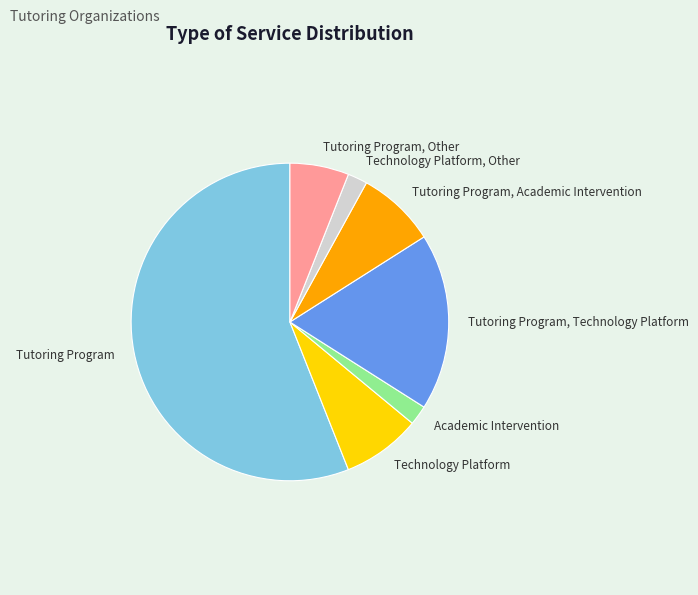

Is it true that Tutoring Program is 44% of the pie?

False